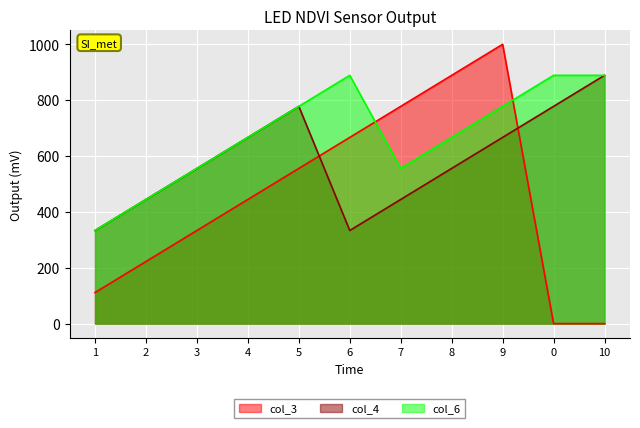

How many lines are shown in the chart?

3